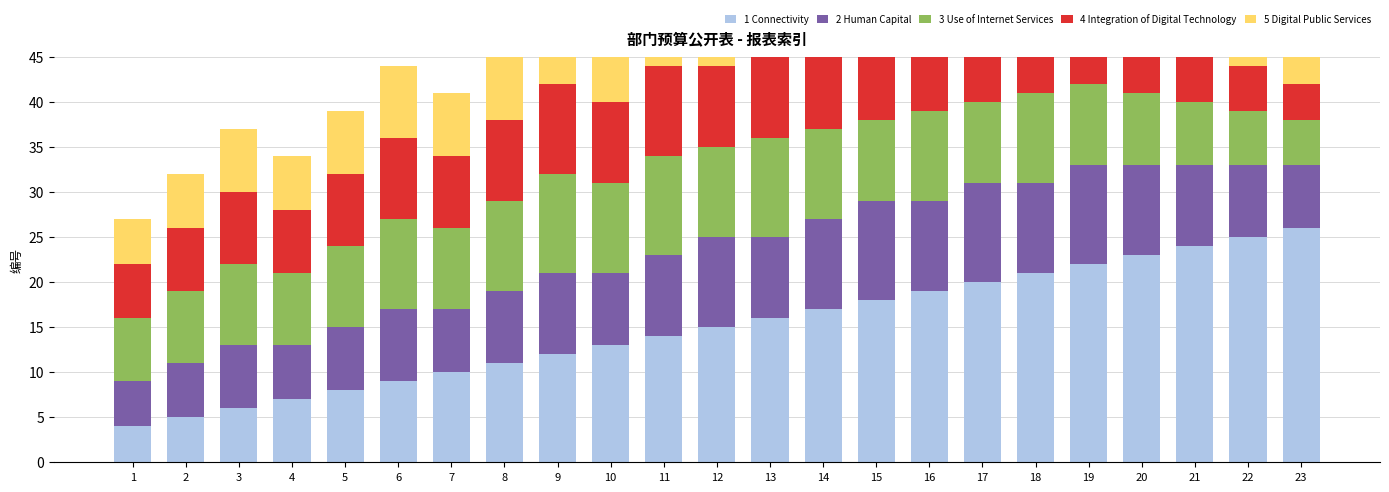

What are all the series names shown in the legend?

1 Connectivity, 2 Human Capital, 3 Use of Internet Services, 4 Integration of Digital Technology, 5 Digital Public Services